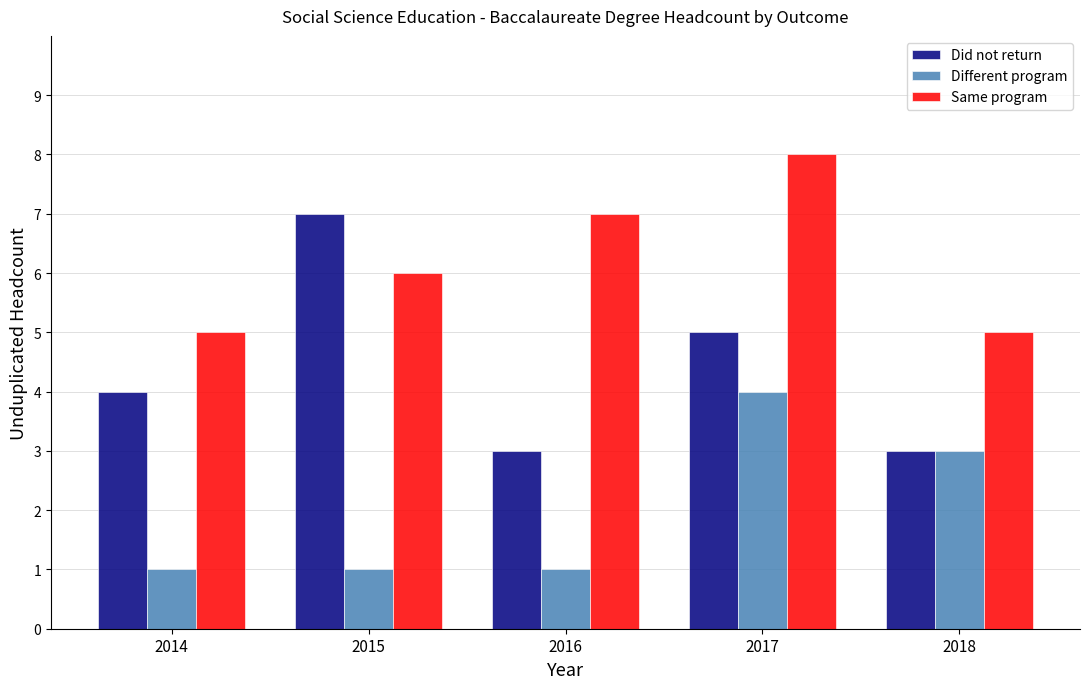

Is the value of Different program at 2015 greater than the value of Did not return at 2014?

No